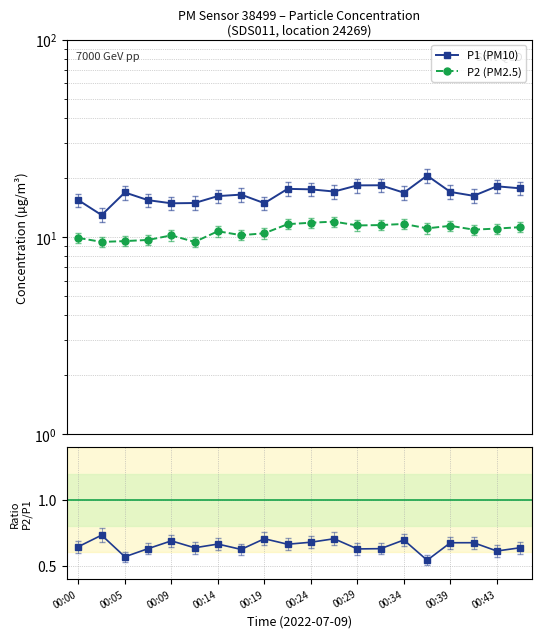

How many values in the P2 (PM2.5) series are below 11?

10